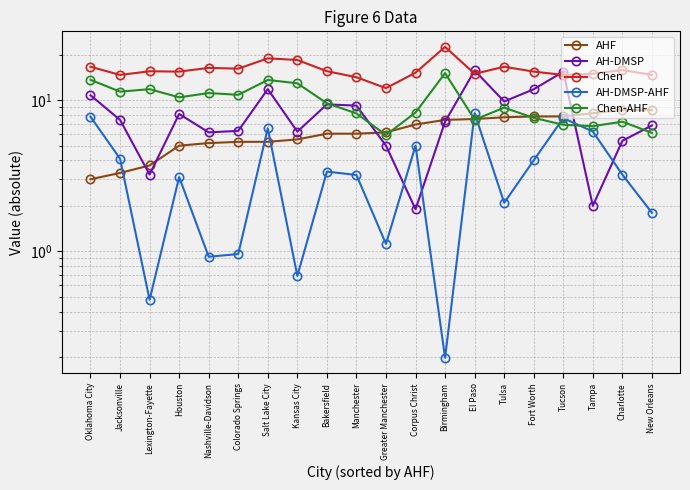

At which label is Chen-AHF closest to 10?

Houston